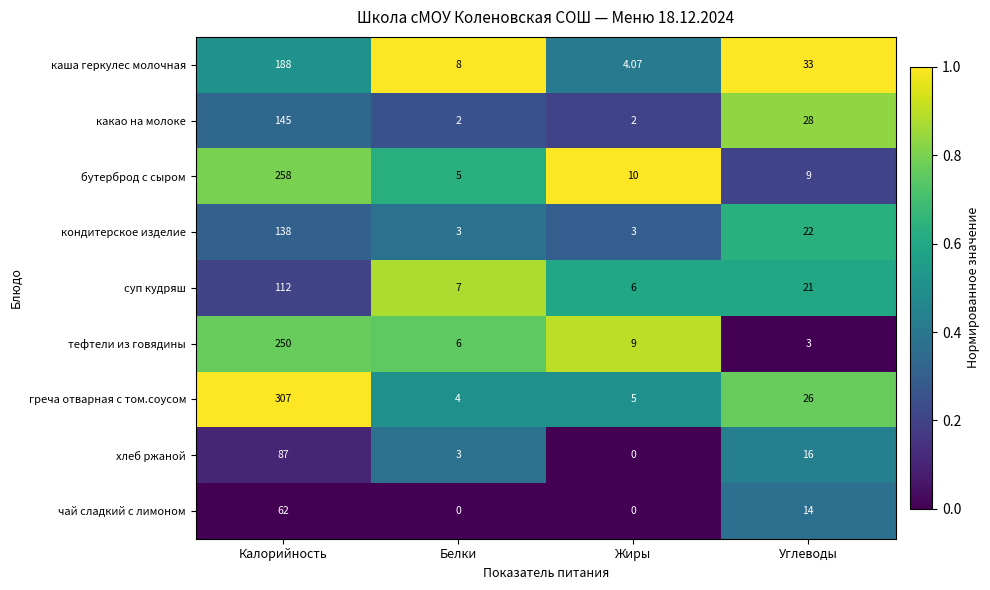

Count the number of categories in the chart.

4